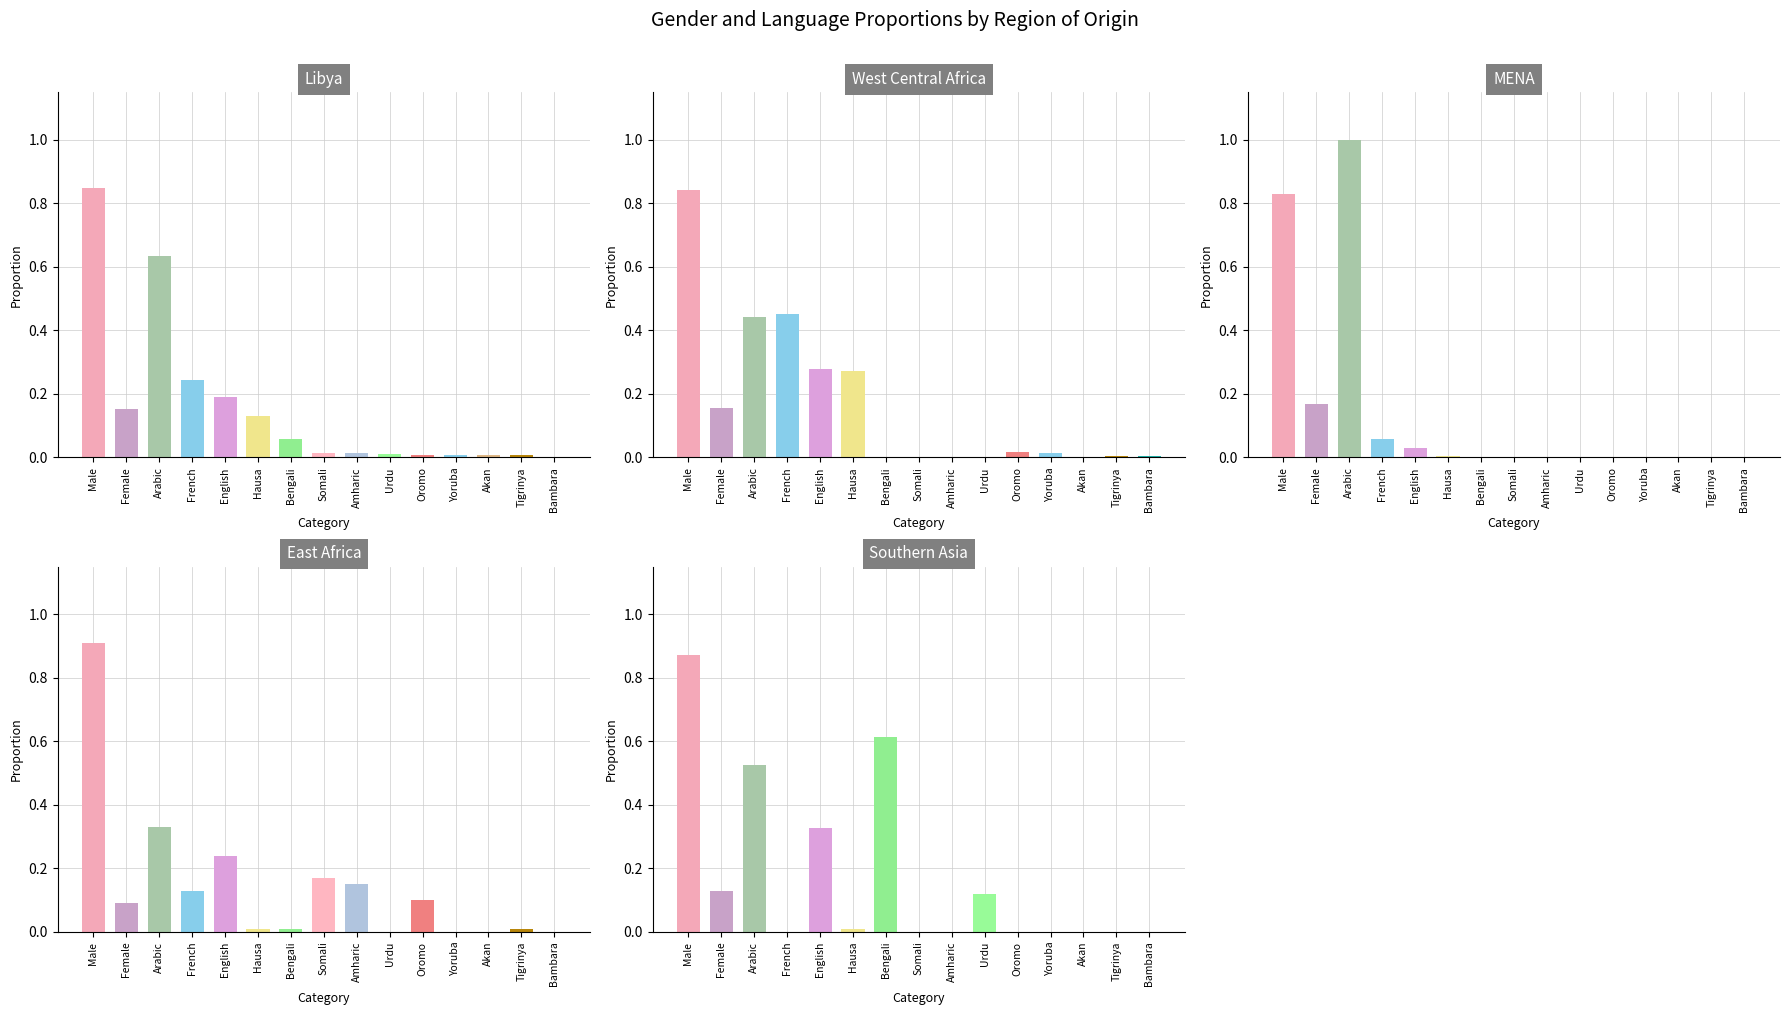

List the series in order of their peak value, highest first.

mena, east_africa, southern_asia, Libya, west_central_africa